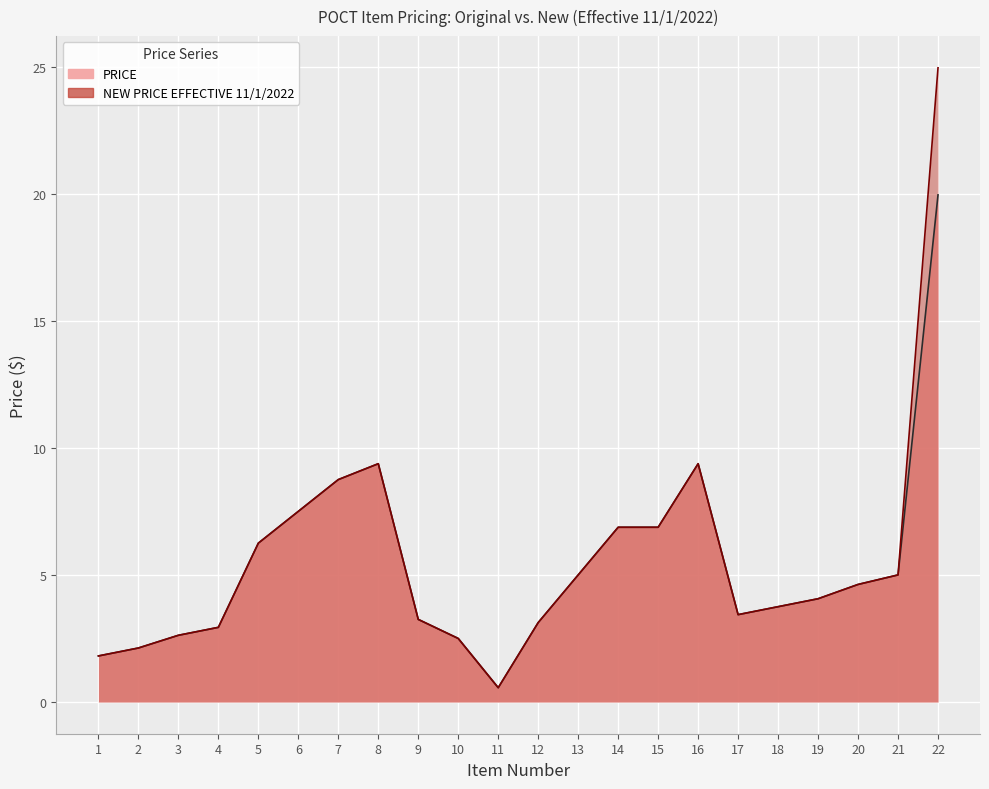

Between 20 and 2, which is larger?

20